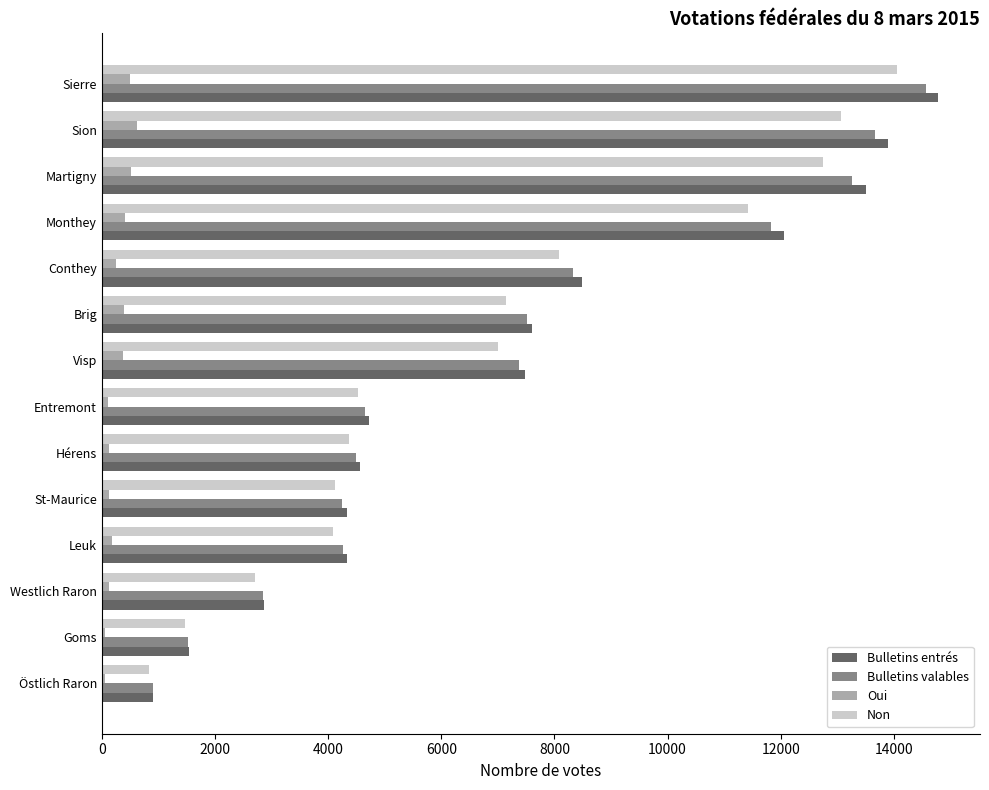

How many distinct data groups are displayed?

4